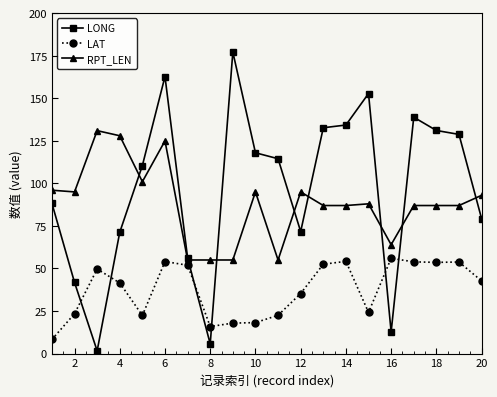

How many lines are shown in the chart?

3